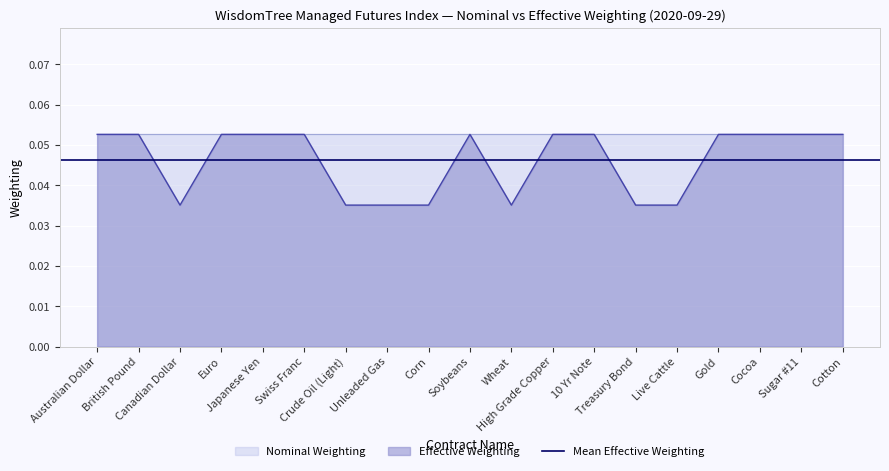

What is the label of the 6th point from the left?

Swiss Franc